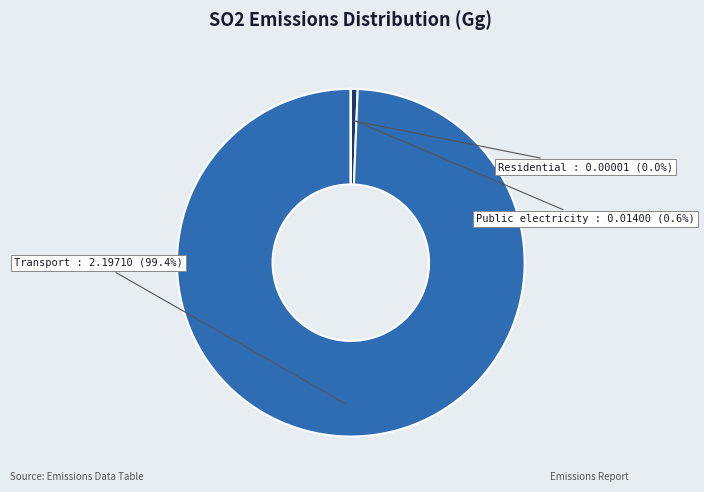

Is there a majority slice in this chart?

Yes